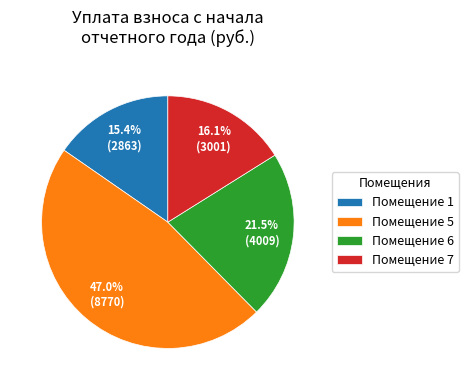

Is there any slice that represents more than half of the pie?

No